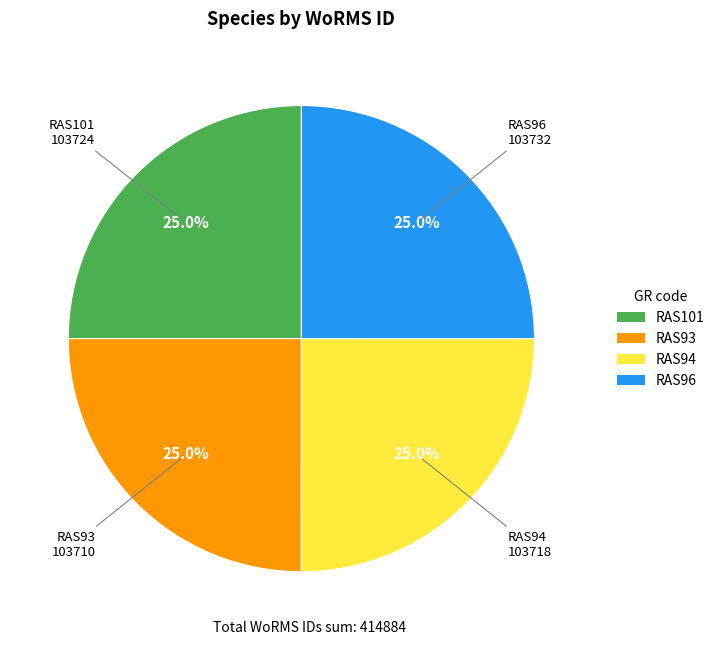

Does any single category account for the majority?

No